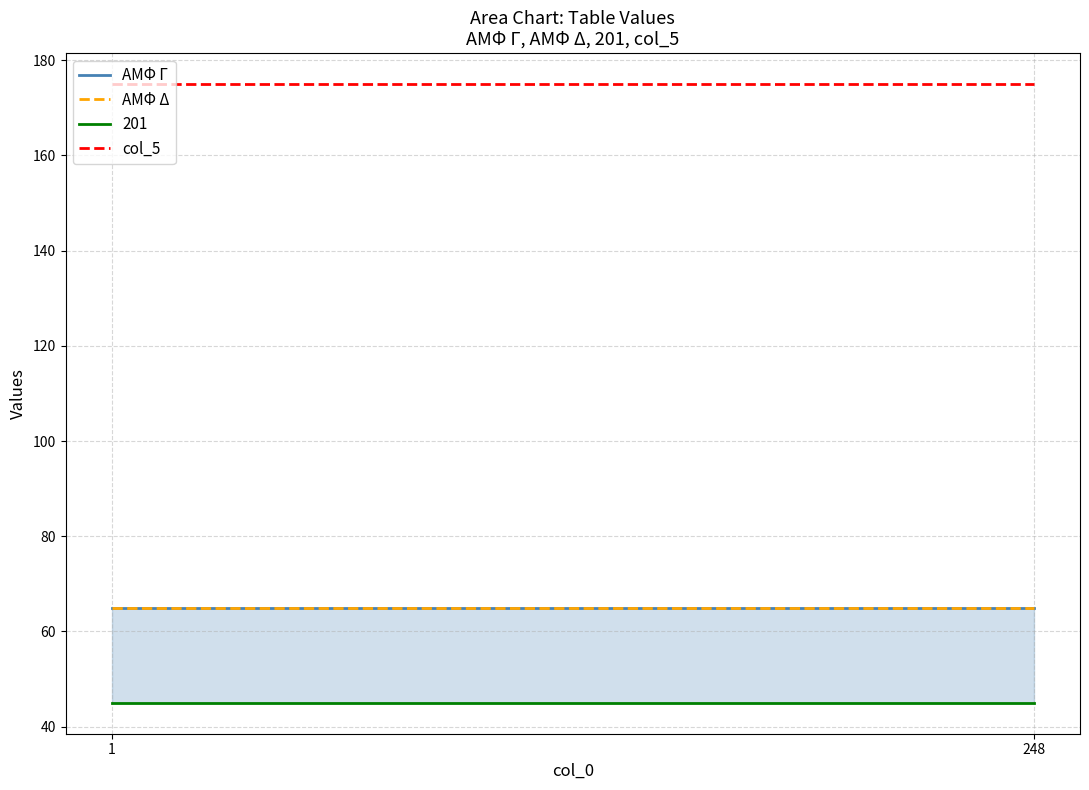

At which category is the sum across all series the highest?

1